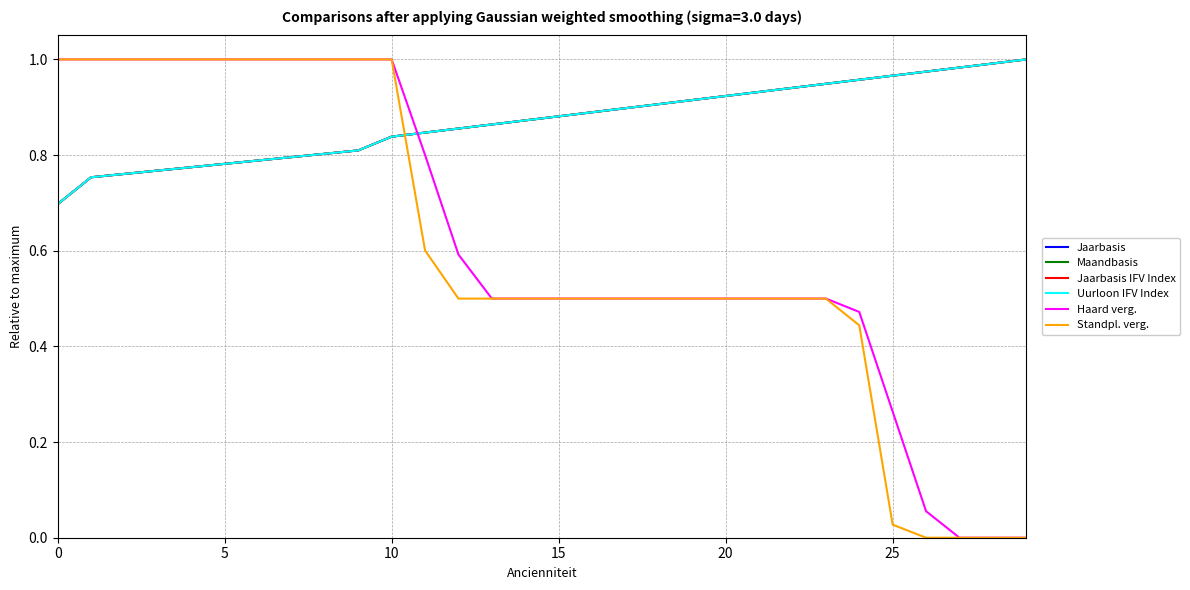

Which series ends up on top after the final intersection of Uurloon IFV Index and Standpl. verg.?

Uurloon IFV Index